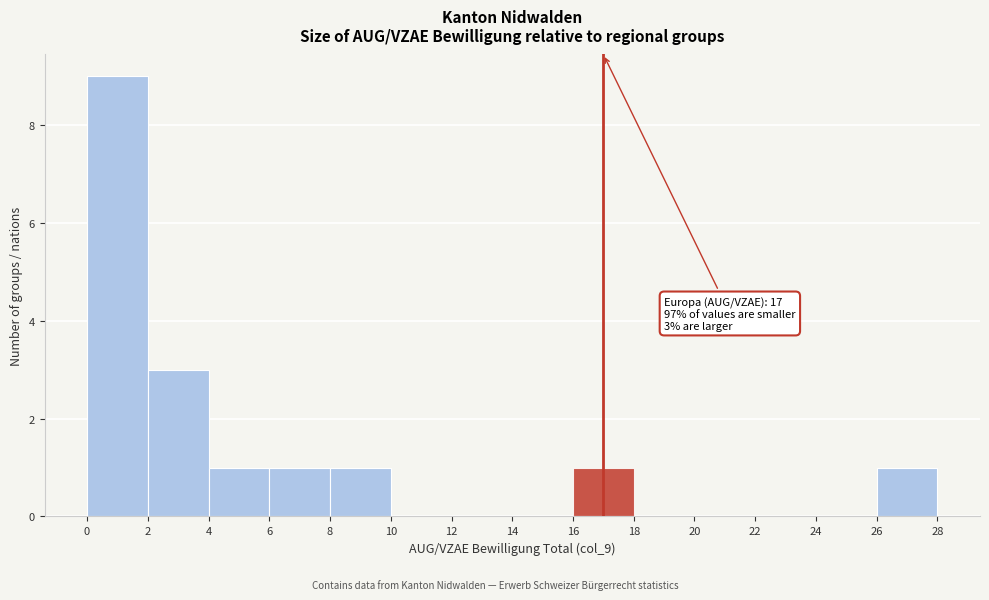

Over which range of the x-axis is the bar tallest?

0 to 2